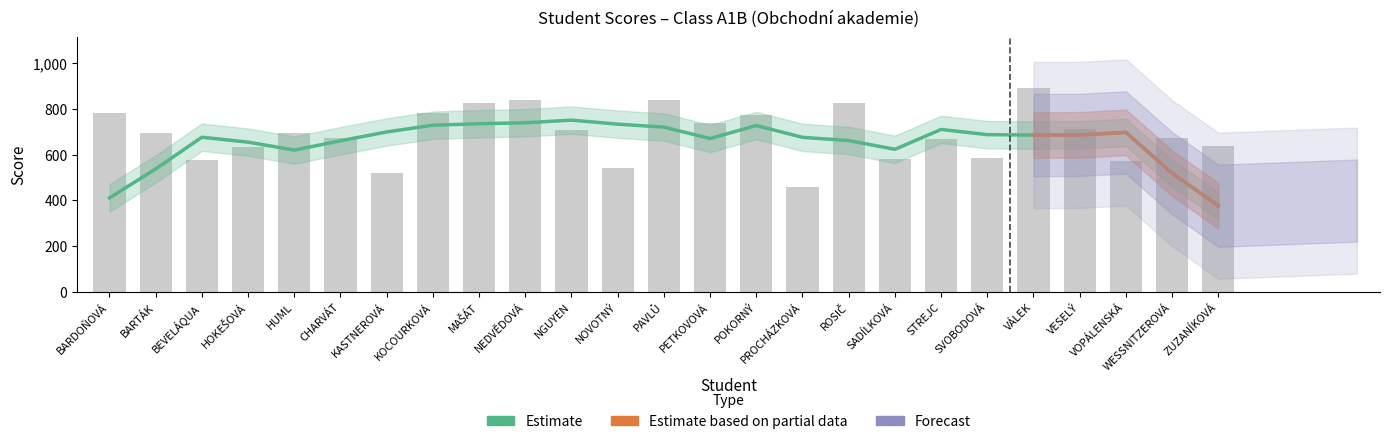

Rank the categories by value from lowest to highest.

PROCHÁZKOVÁ, KASTNEROVÁ, NOVOTNÝ, VOPÁLENSKÁ, BEVELÁQUA, SADÍLKOVÁ, SVOBODOVÁ, HOKEŠOVÁ, ZUZANÍKOVÁ, STREJC, WESSNITZEROVÁ, CHARVÁT, HUML, BARTÁK, NGUYEN, VESELÝ, PETKOVOVÁ, POKORNÝ, KOCOURKOVÁ, BARDOŇOVÁ, ROSIČ, MAŠÁT, PAVLŮ, NEDVĚDOVÁ, VÁLEK